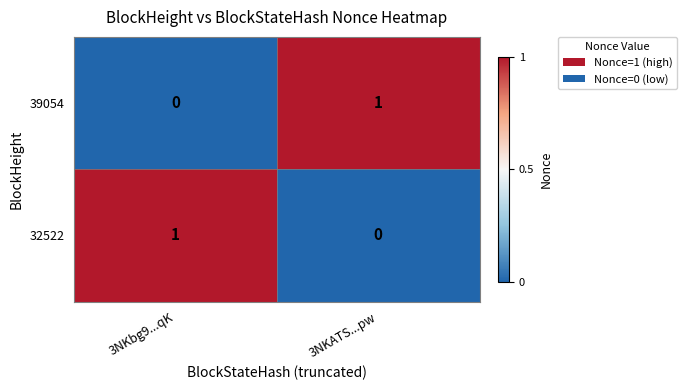

Is the value of 32522 at 3NKATS...pw greater than the value of 39054 at 3NKATS...pw?

No